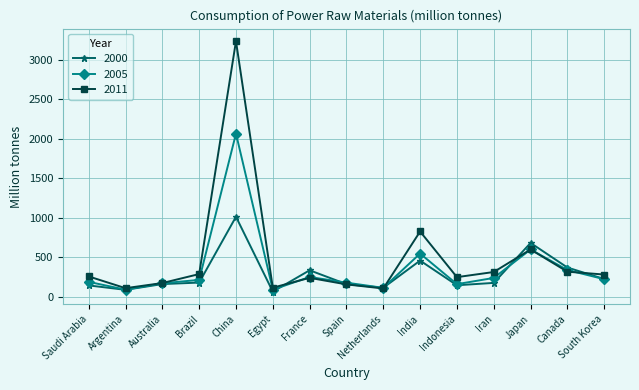

What is the value of the 2005 point at the 15th from the left?

220